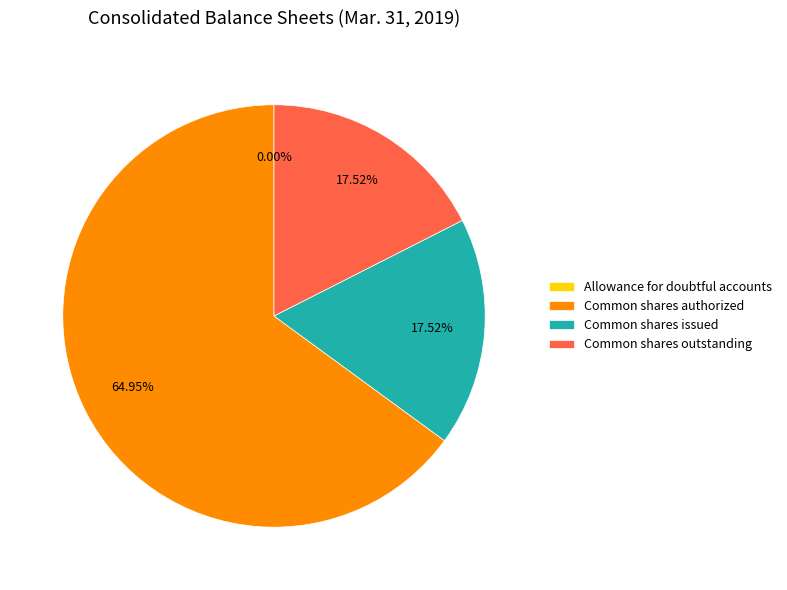

Do Common shares outstanding and Common shares issued together represent more than half of the pie?

No